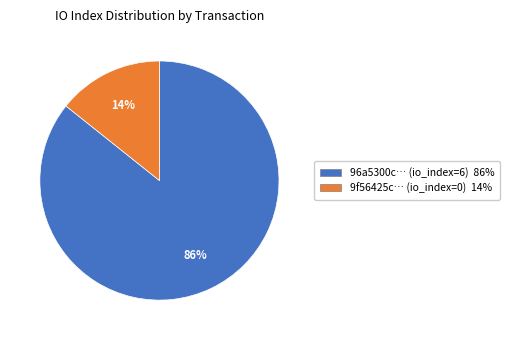

Is there any slice that represents more than half of the pie?

Yes